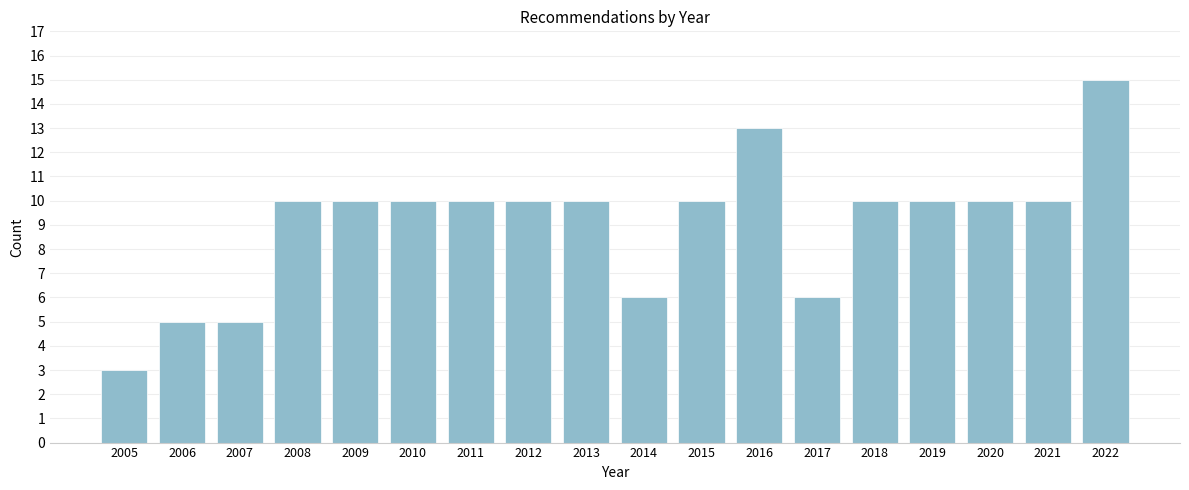

Reading left to right, transcribe all the data shown in this chart.

2005=3	2006=5	2007=5	2008=10	2009=10	2010=10	2011=10	2012=10	2013=10	2014=6	2015=10	2016=13	2017=6	2018=10	2019=10	2020=10	2021=10	2022=15